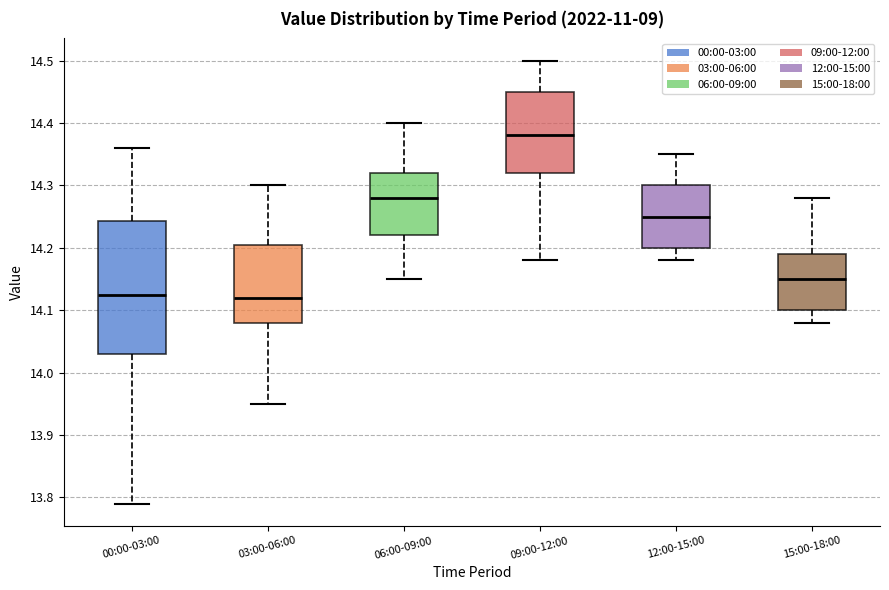

Where does the lower whisker of the box for 09:00-12:00 end on the y-axis? The values are not printed on the chart, so give them approximately, as read against the axis.

14.18